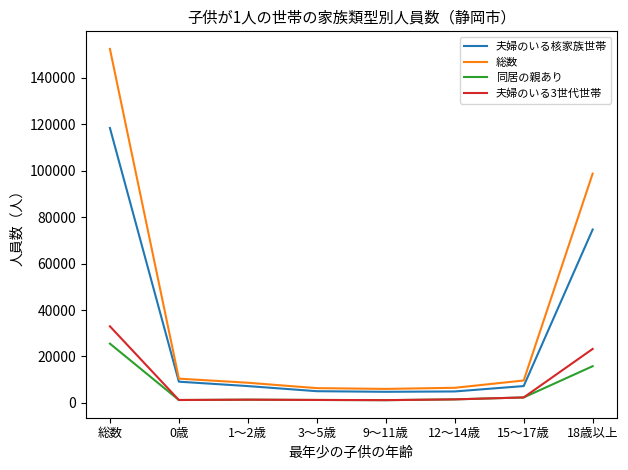

True or false: 同居の親あり and 夫婦のいる核家族世帯 intersect in this chart.

False